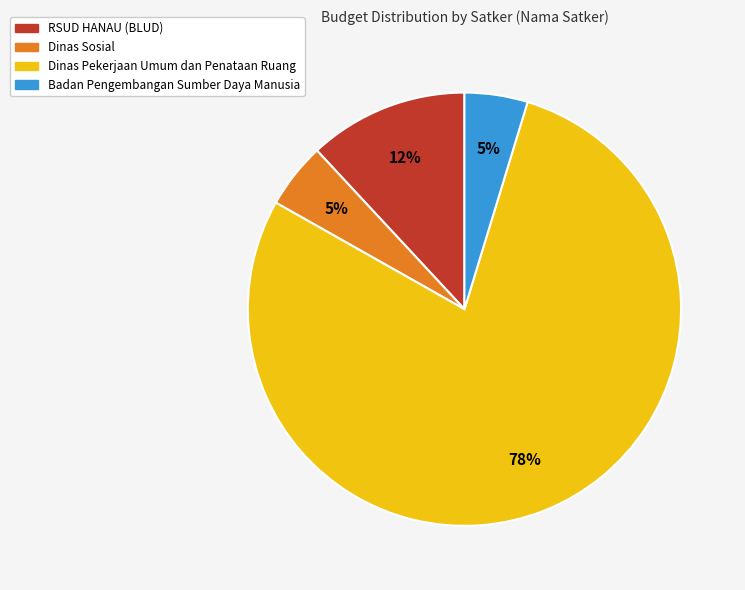

Count the number of slices in the pie.

4